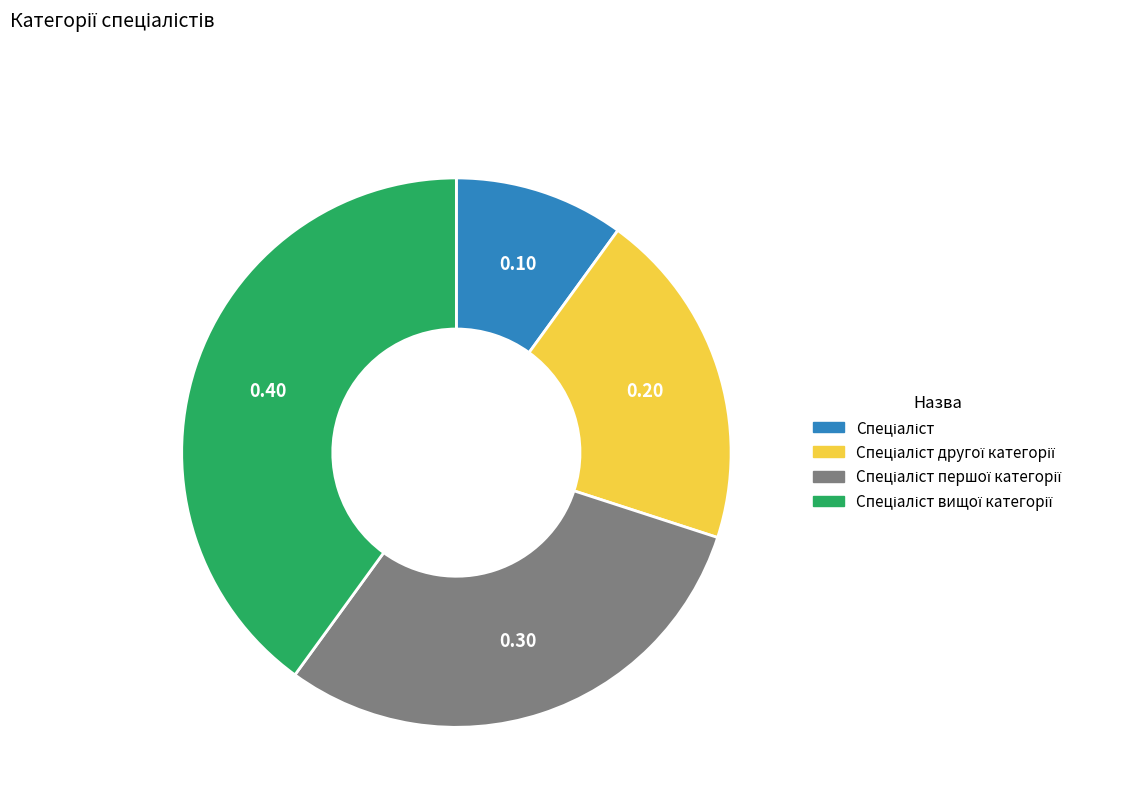

Is there any slice that represents more than half of the pie?

No